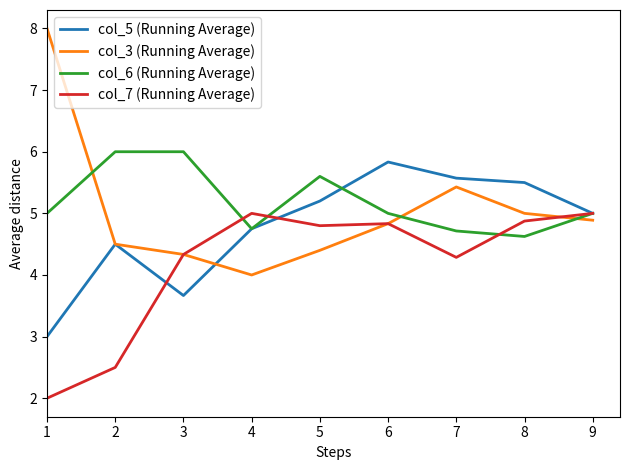

What is the spread (max minus min) of values at 2?

3.5